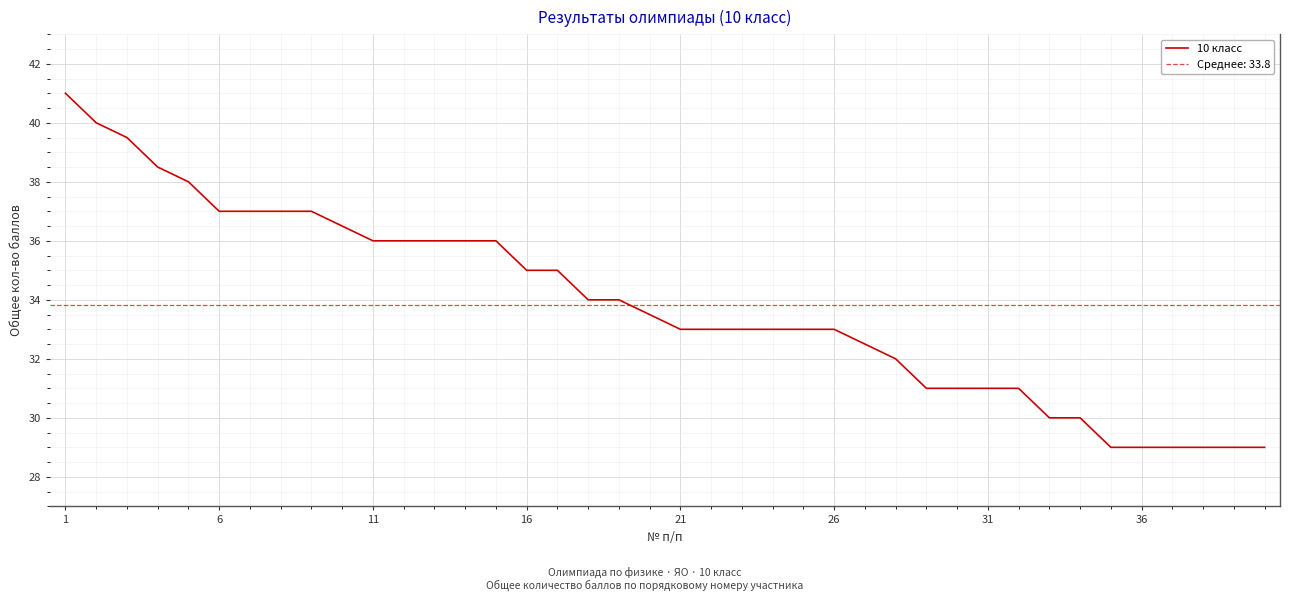

The value of 10 класс at 16 is 58.6. True or false?

False